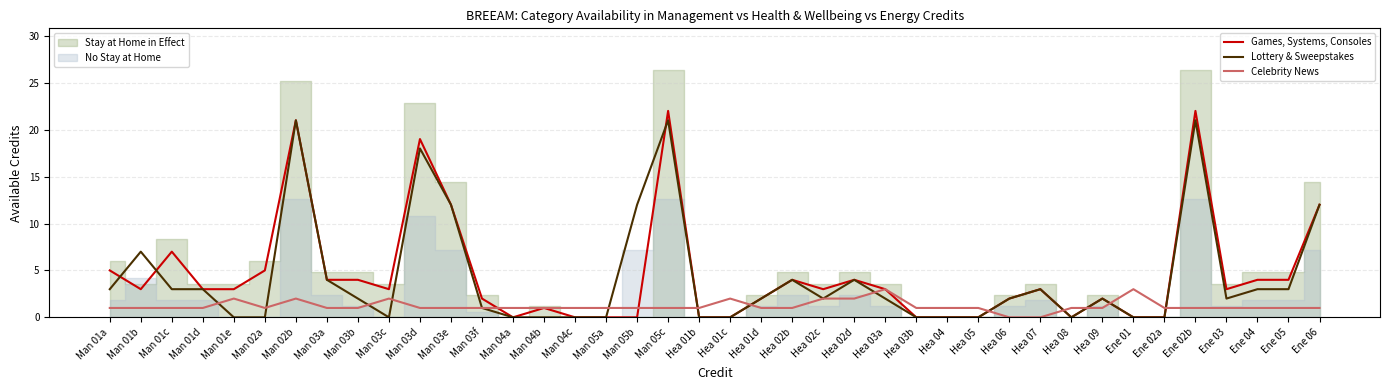

What is the value of the Games, Systems, Consoles point at the 37th from the left?

3